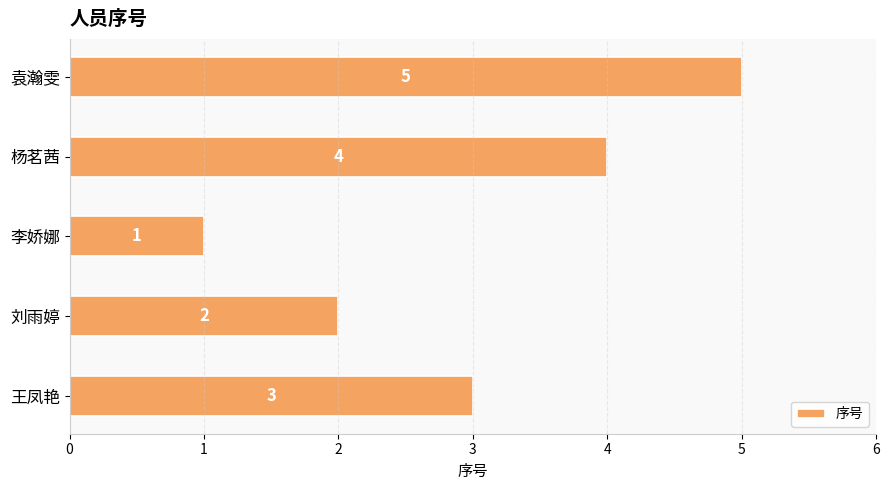

Which has a higher value, 袁瀚雯 or 王凤艳?

袁瀚雯